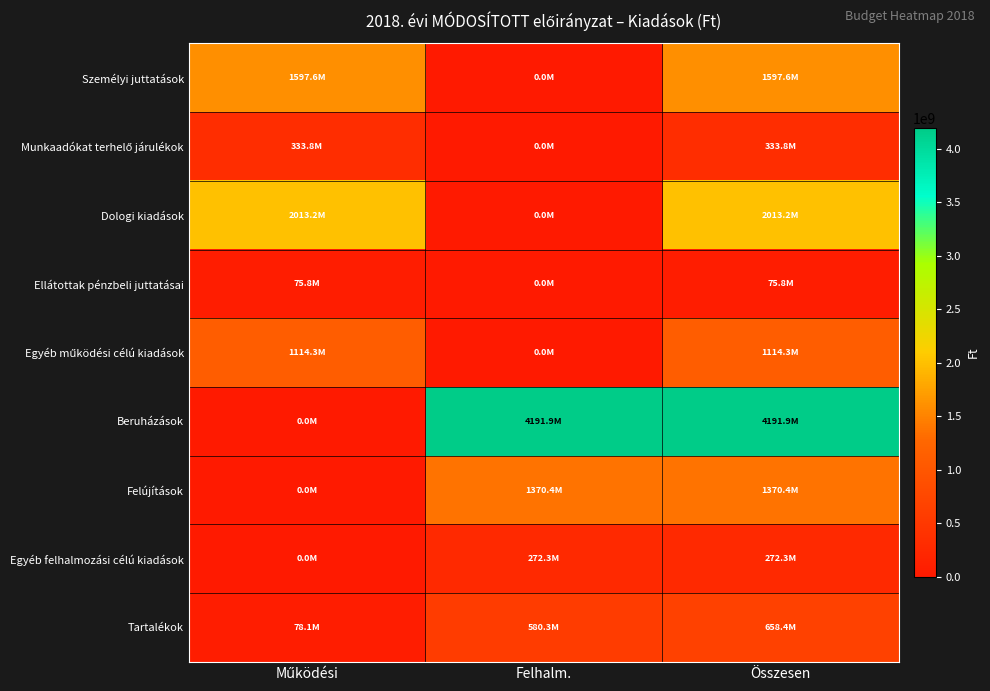

How many data points does each series have?

3